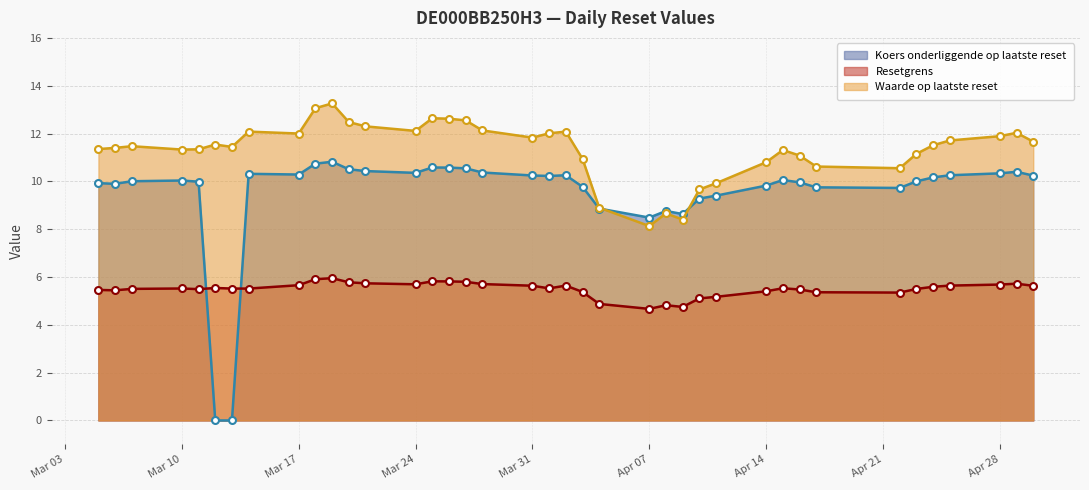

Which has a higher value, 2025-04-11 or 2025-04-02?

2025-04-02